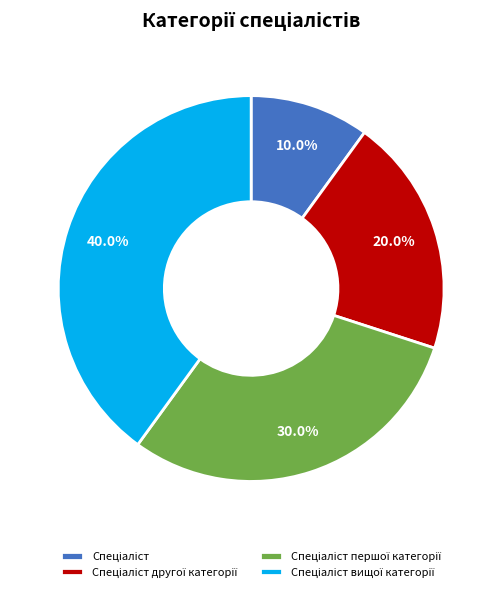

Does any single category account for the majority?

No